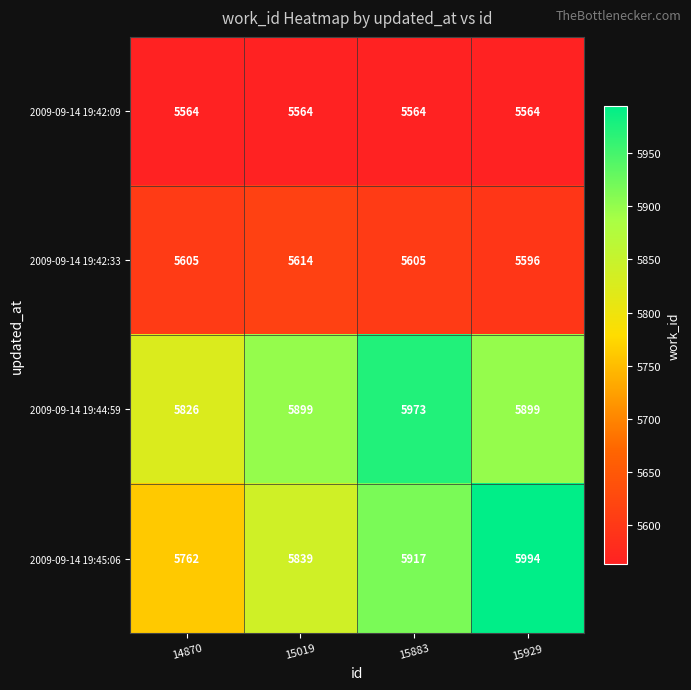

Count the number of data series in this chart.

4